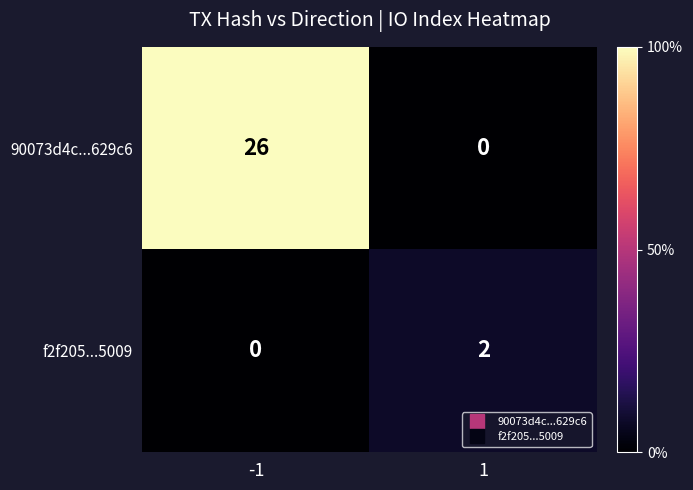

What is the sum of the 90073d4c...629c6 values at -1 and 1?

26